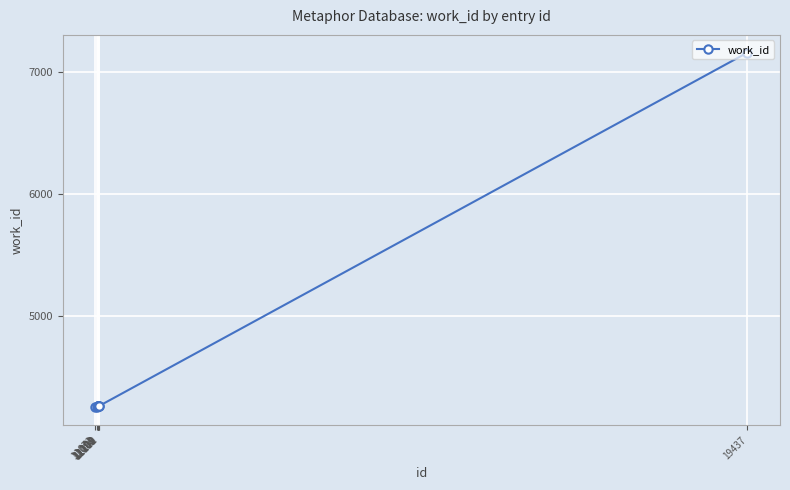

What is the difference between the maximum and minimum values?

2906